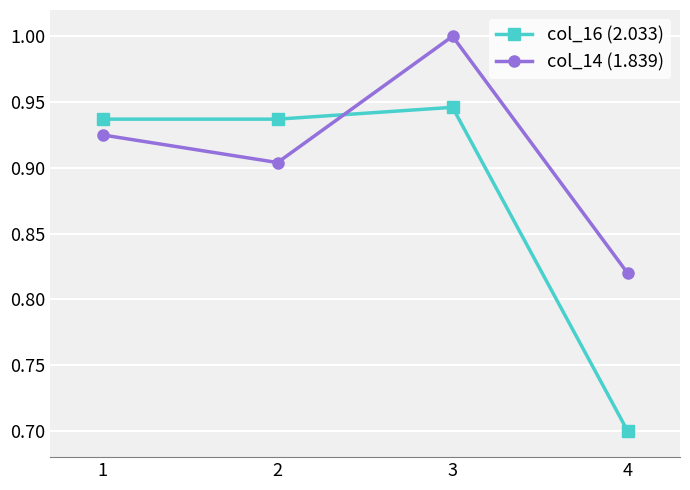

Where is col_16 (2.033) nearest to the value 0?

4